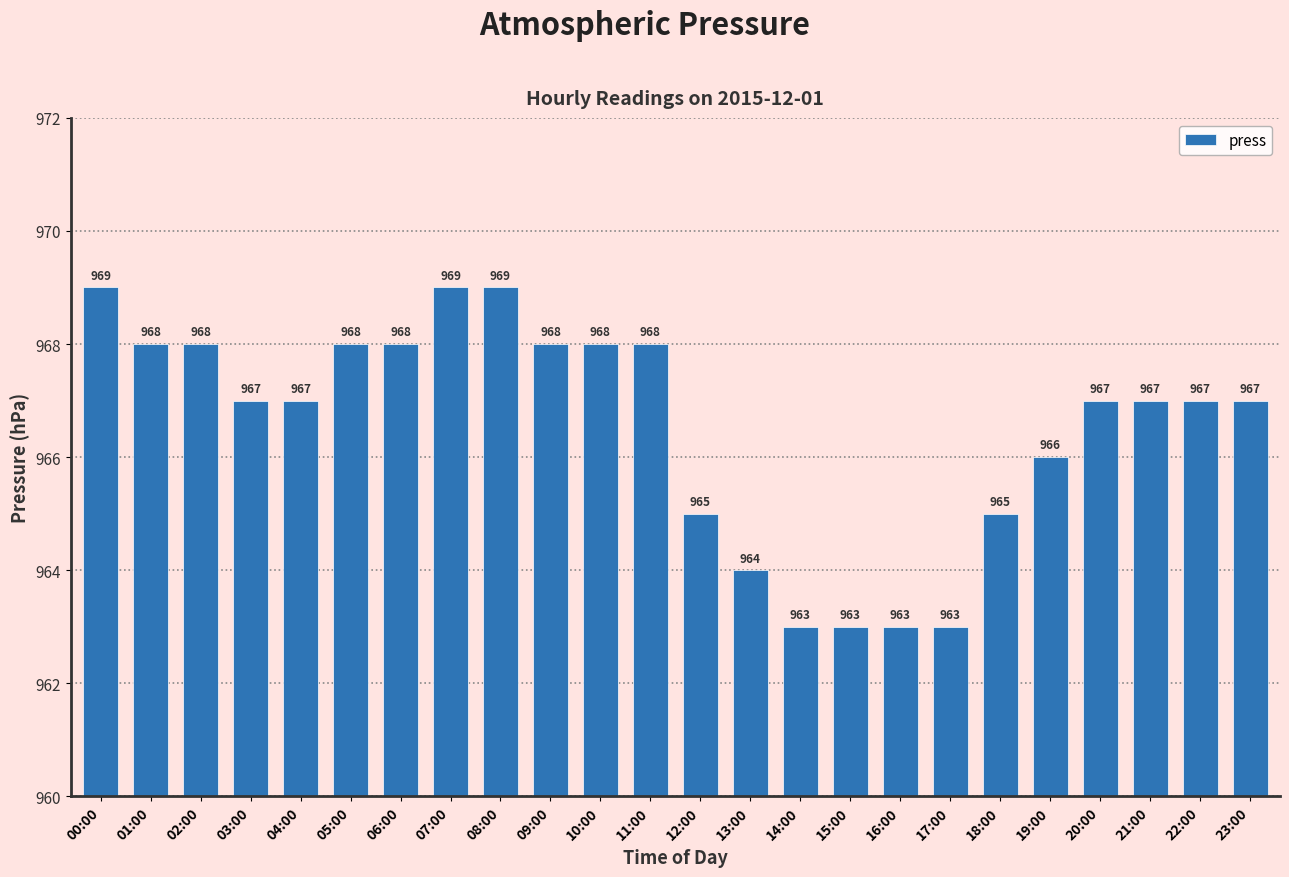

Where does the data first go above 967?

00:00